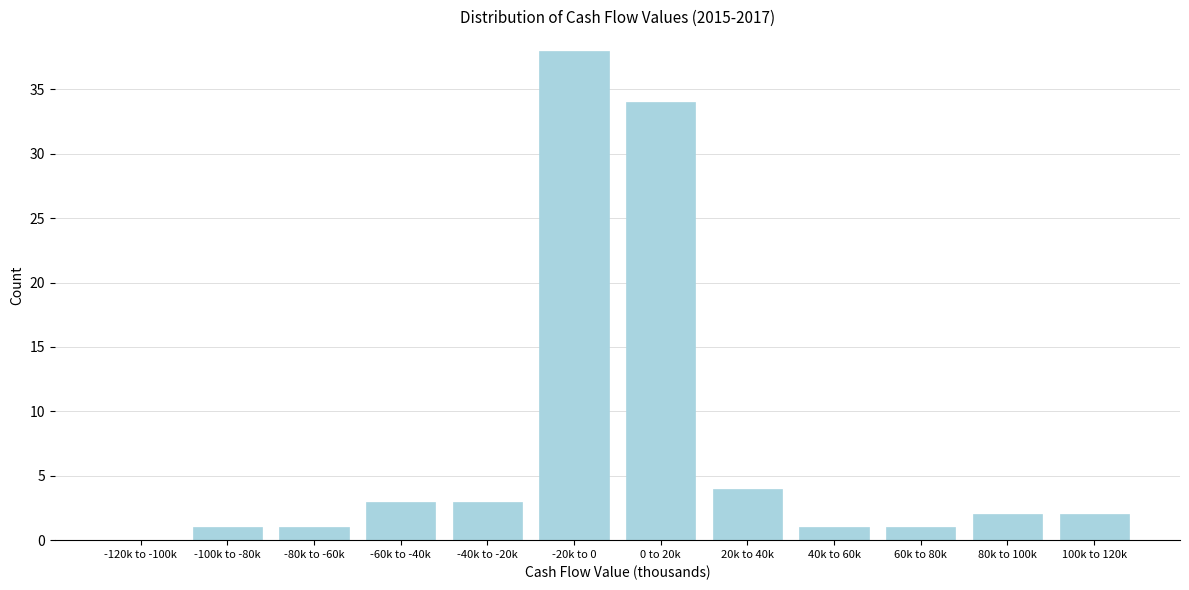

Reading left to right, what are all the values shown in this chart?

-120k to -100k=0	-100k to -80k=1	-80k to -60k=1	-60k to -40k=3	-40k to -20k=3	-20k to 0=38	0 to 20k=34	20k to 40k=4	40k to 60k=1	60k to 80k=1	80k to 100k=2	100k to 120k=2